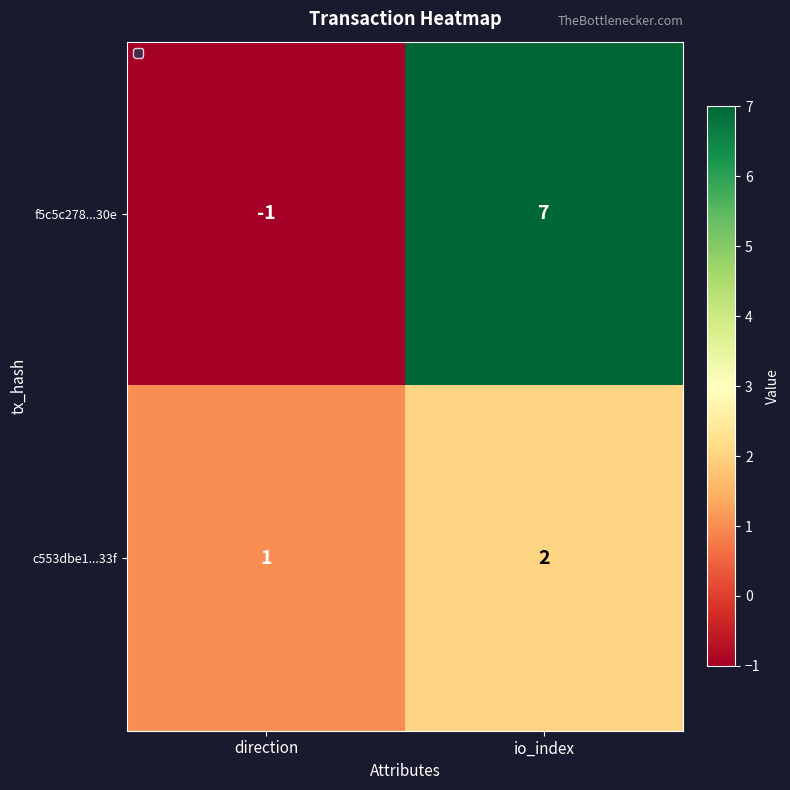

What is the sum of all c553dbe1...33f values?

3